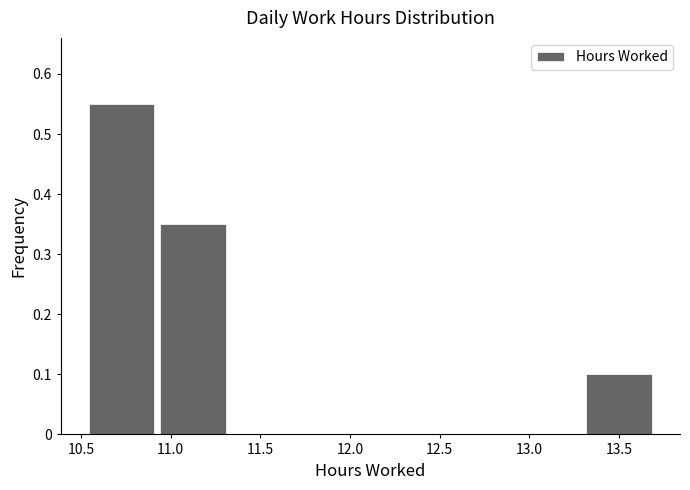

Reading left to right, transcribe this chart: for each bar, give the range it covers on the x-axis and its height. Neither the bar edges nor the heights are printed on the chart, so give them approximately, as read against the axes.

10.55 to 10.95: 0.55
10.95 to 11.30: 0.35
11.30 to 11.70: 0
11.70 to 12.10: 0
12.10 to 12.50: 0
12.50 to 12.90: 0
12.90 to 13.30: 0
13.30 to 13.70: 0.10